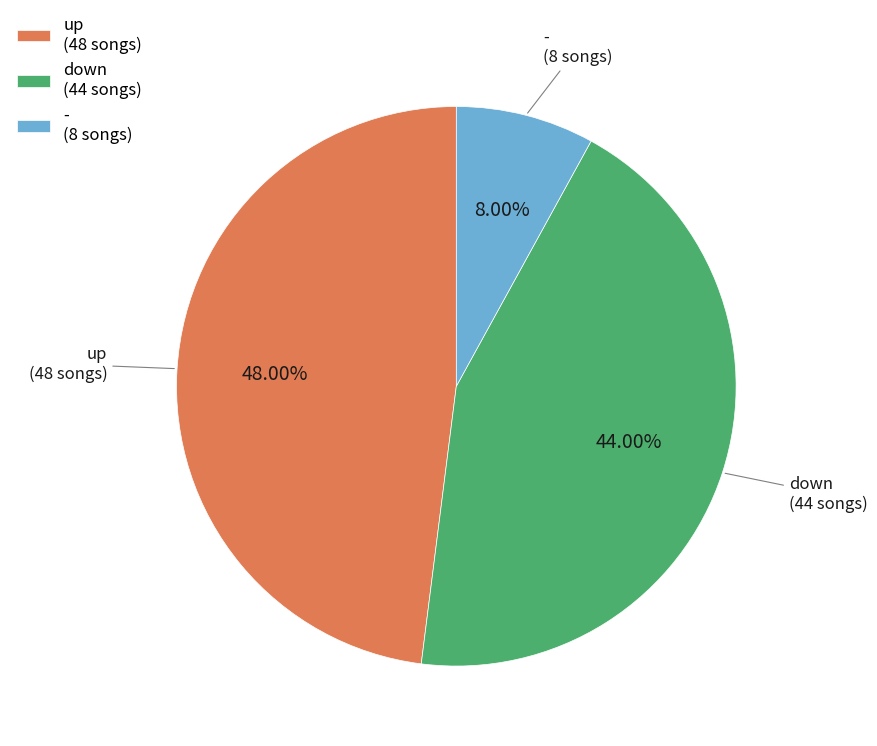

To the nearest percent, what is the difference between the down and - slice percentages?

36%